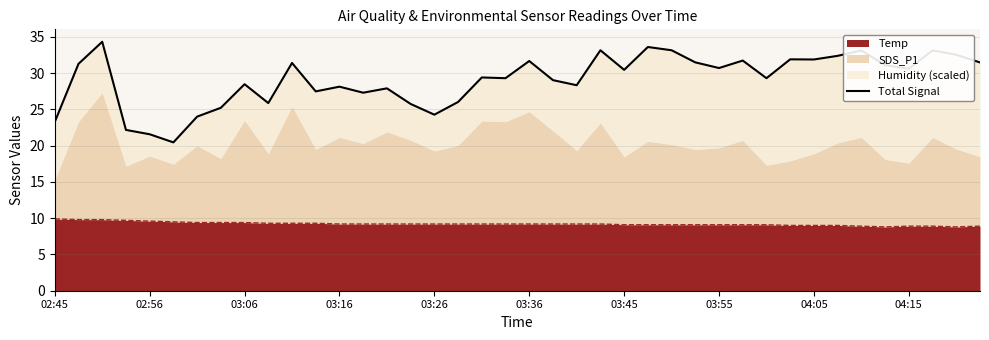

The value at 35 is 14.4. True or false?

False